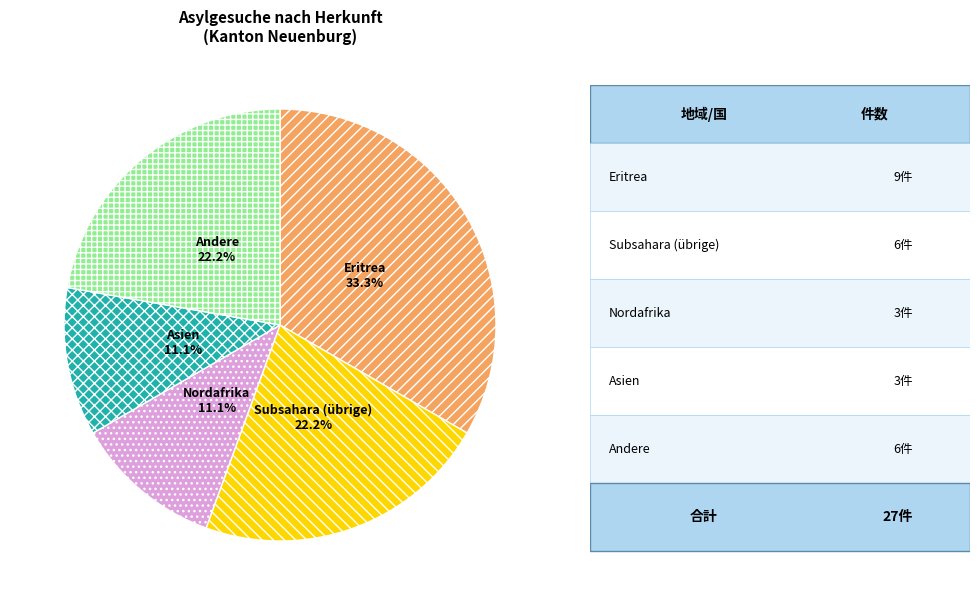

Combined, do Andere and Asien account for over 50%?

No